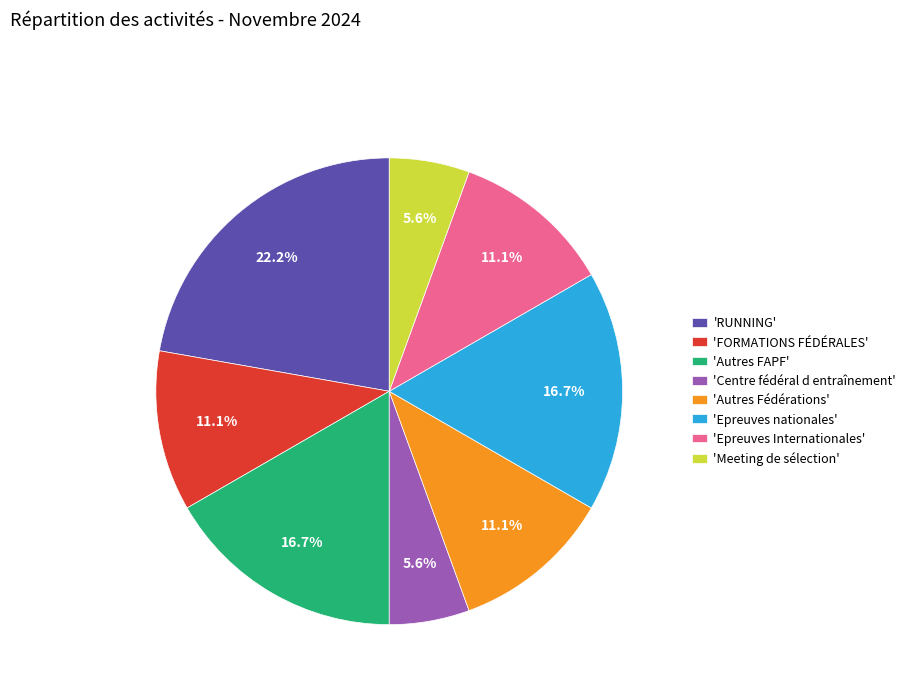

What percentage is NOT represented by 'RUNNING'?

77.8%